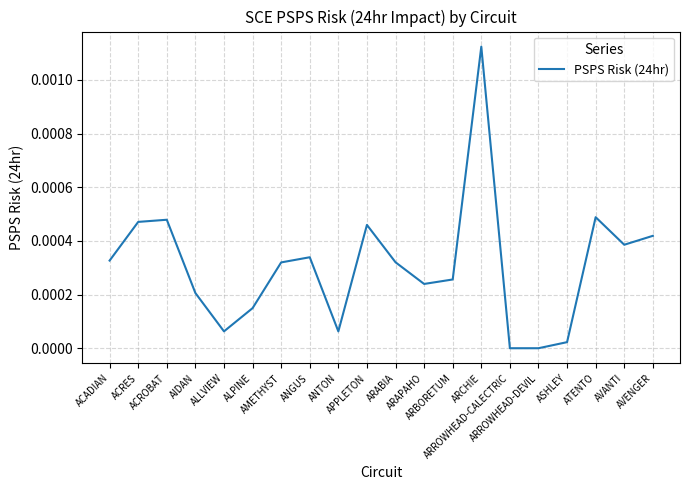

At which label is the value closest to 0?

ARROWHEAD-CALECTRIC